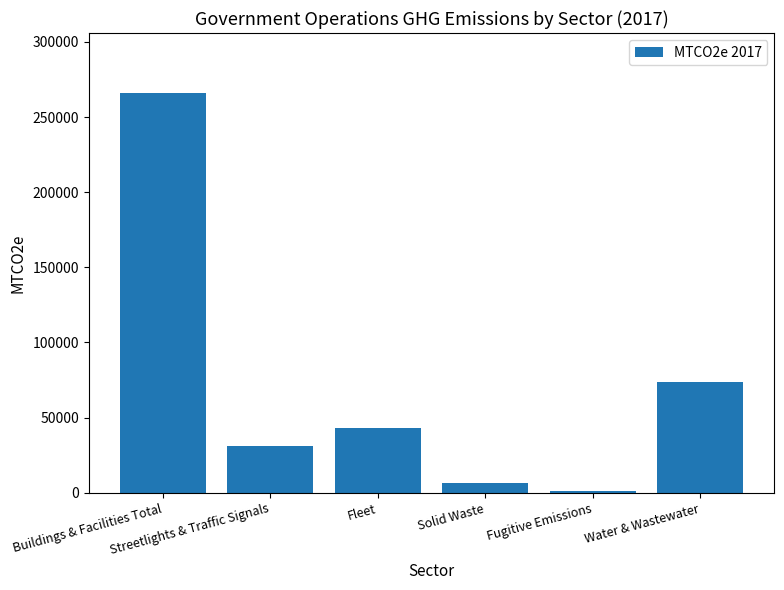

Read the value at Buildings & Facilities Total.

266026.9